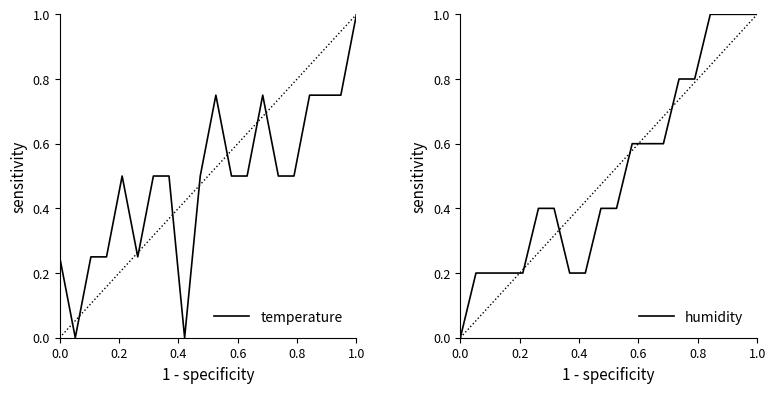

What is the value of the humidity point at the 11th from the left?

0.4